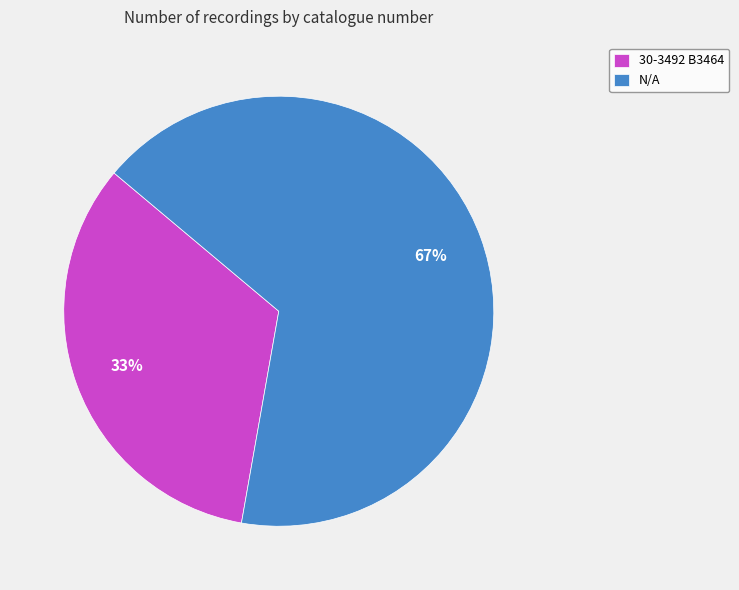

Combined, do 30-3492 B3464 and N/A account for over 50%?

Yes